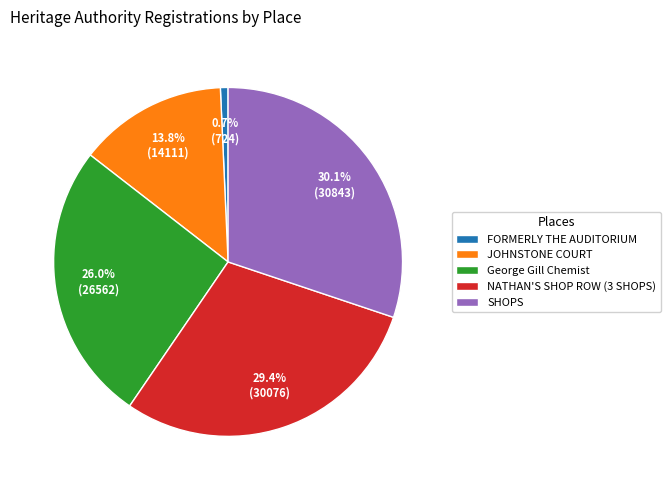

Is it true that SHOPS is 20% of the pie?

False